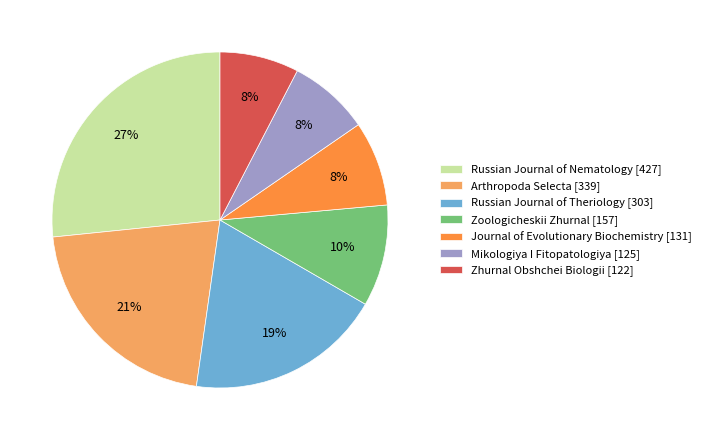

To the nearest percent, what is the difference between the largest and smallest slice percentages?

19%